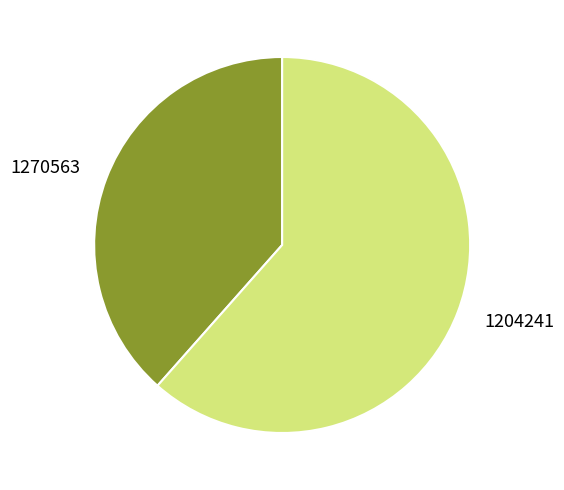

Approximately how many times larger is the value at 1270563 compared to 1204241?

0.6